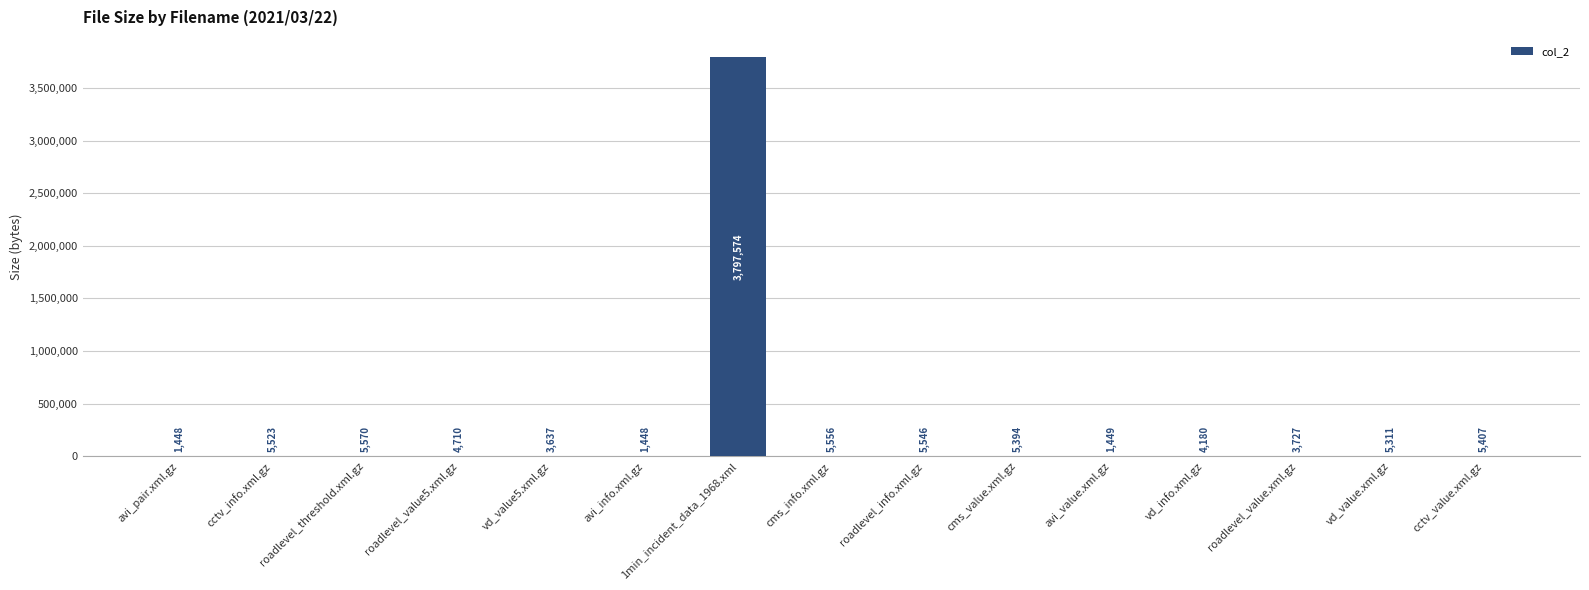

Reading left to right, list all the values displayed in this chart.

avi_pair.xml.gz=1448	cctv_info.xml.gz=5523	roadlevel_threshold.xml.gz=5570	roadlevel_value5.xml.gz=4710	vd_value5.xml.gz=3637	avi_info.xml.gz=1448	1min_incident_data_1968.xml=3797574	cms_info.xml.gz=5556	roadlevel_info.xml.gz=5546	cms_value.xml.gz=5394	avi_value.xml.gz=1449	vd_info.xml.gz=4180	roadlevel_value.xml.gz=3727	vd_value.xml.gz=5311	cctv_value.xml.gz=5407